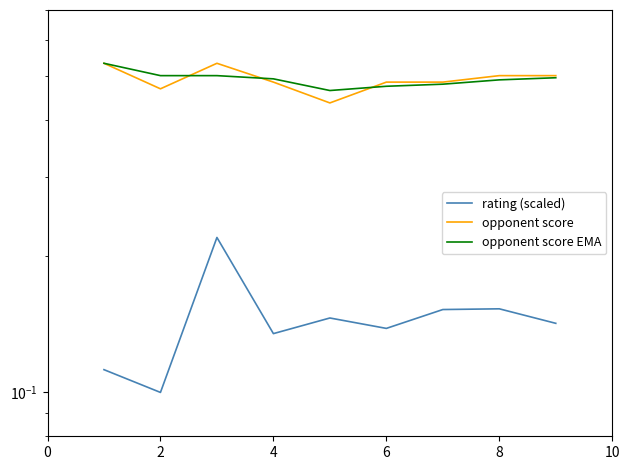

Count the number of categories in the chart.

9